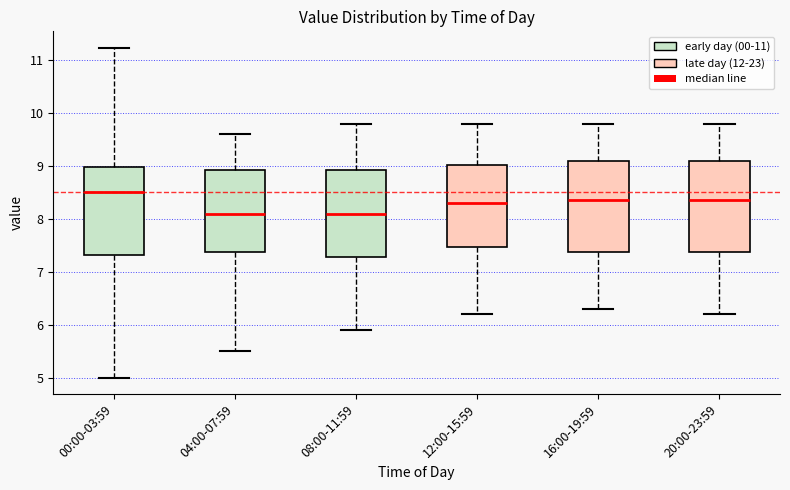

Where does the median line of the box for 20:00-23:59 sit on the y-axis? The values are not printed on the chart, so give them approximately, as read against the axis.

8.4